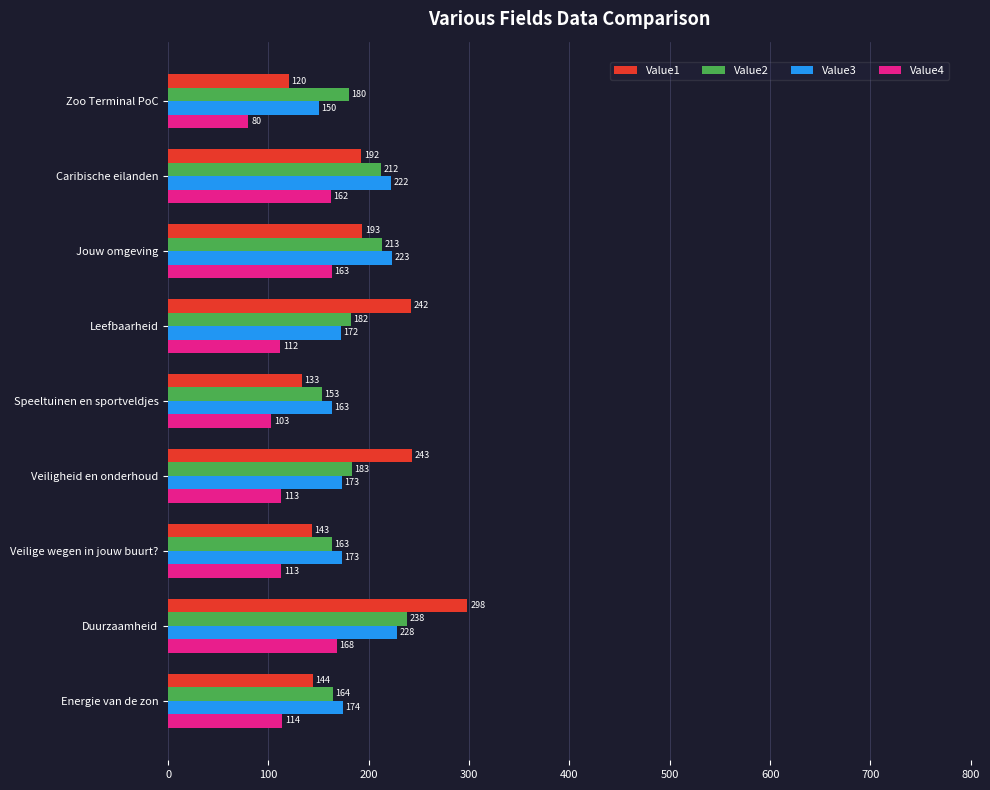

List the labels in order of Value2 value, largest first.

Duurzaamheid, Jouw omgeving, Caribische eilanden, Veiligheid en onderhoud, Leefbaarheid, Zoo Terminal PoC, Energie van de zon, Veilige wegen in jouw buurt?, Speeltuinen en sportveldjes